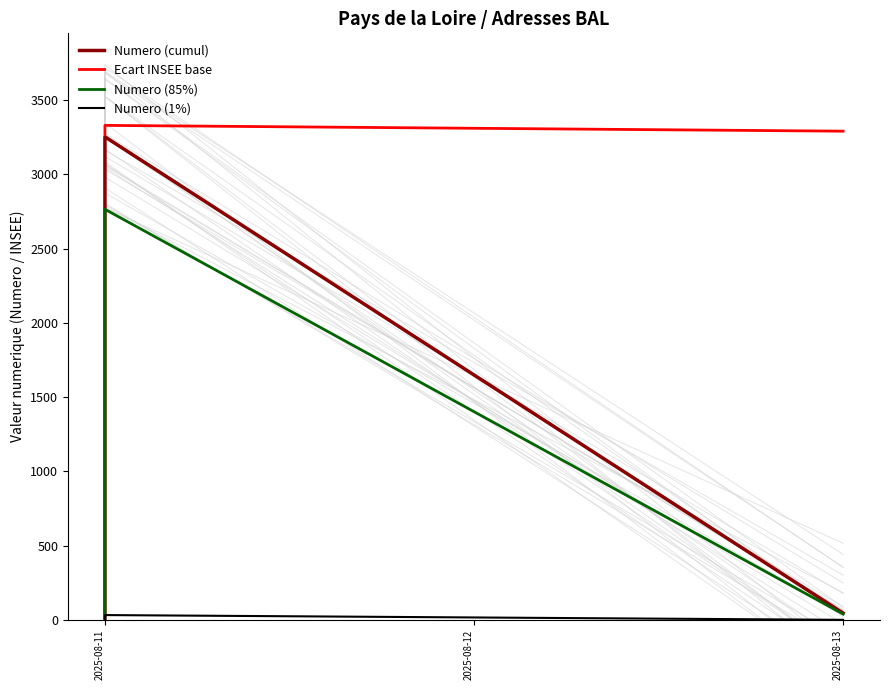

What is the minimum value shown in the chart?

0.1